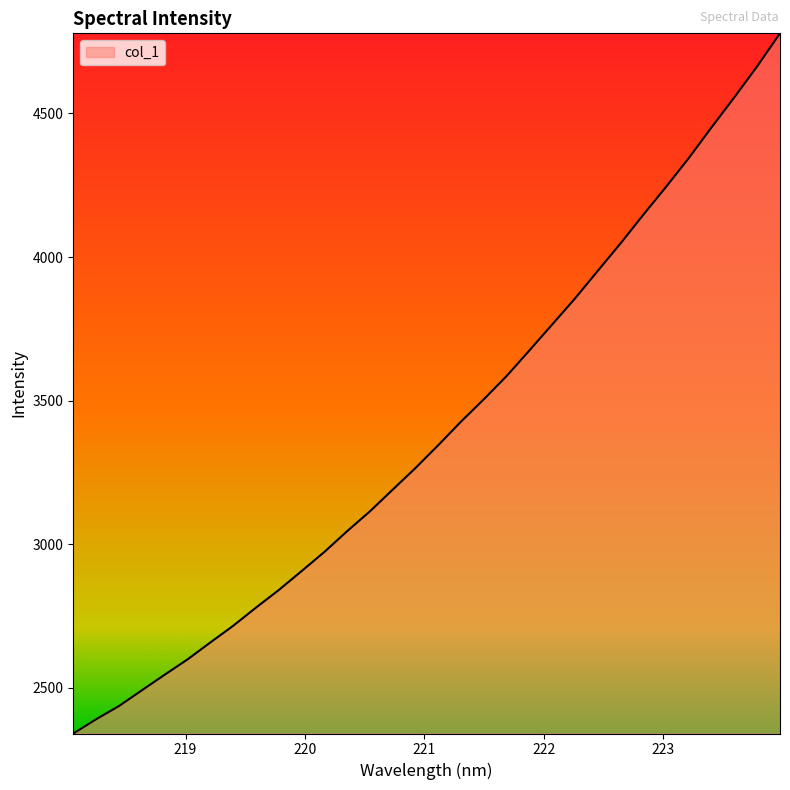

What is the difference between the maximum and minimum values?

2438.0